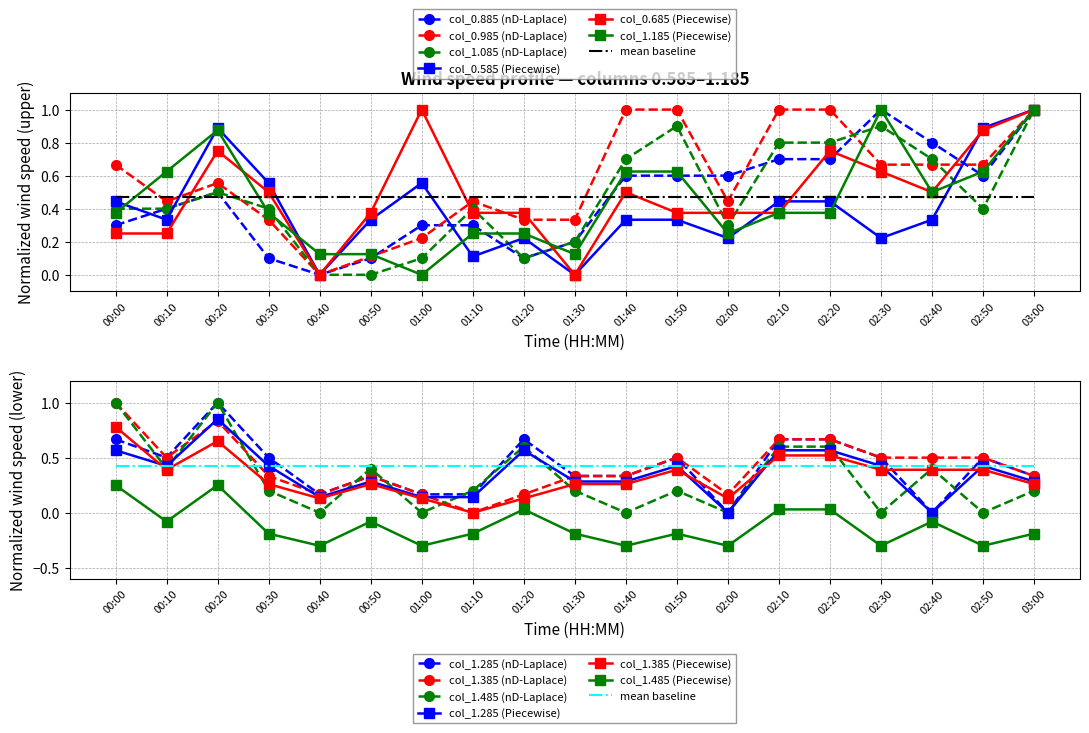

How many values in the col_1.085 (nD-Laplace) series exceed 0?

17